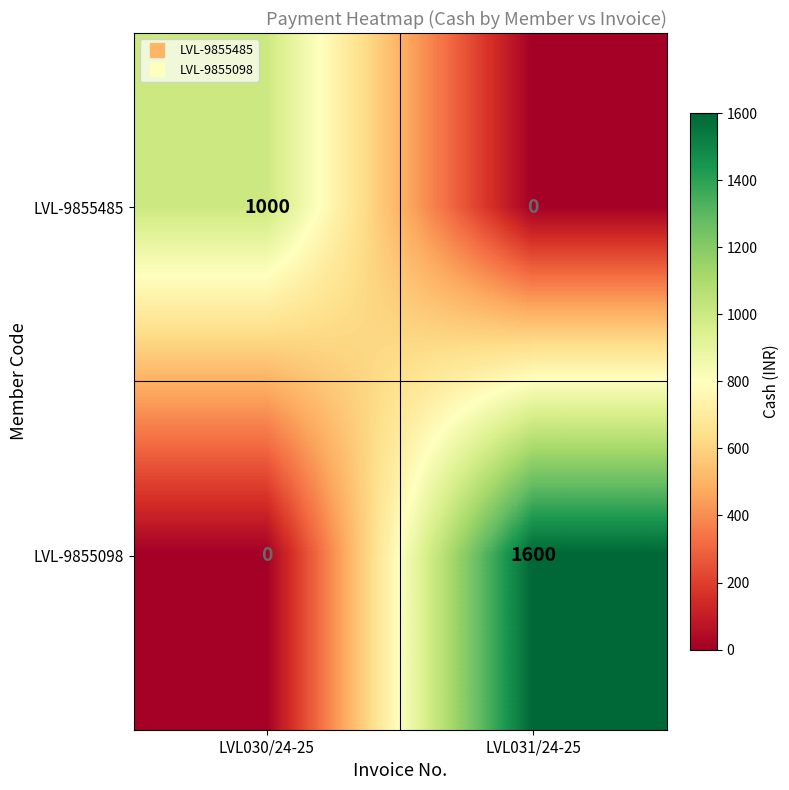

What is the sum of all LVL-9855485 values?

1000